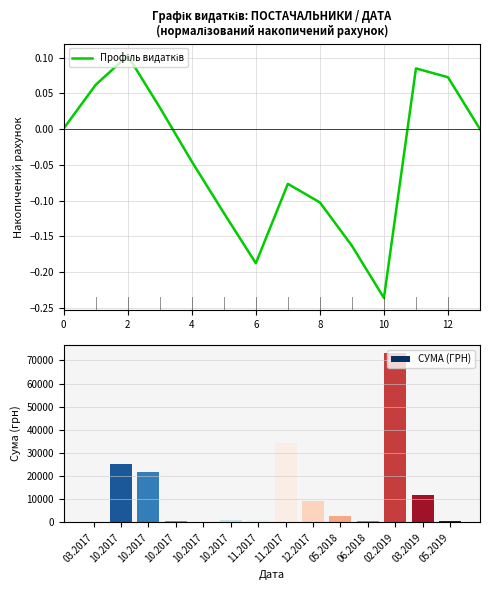

Rank the series by their maximum value, from lowest to highest.

Профіль видатків, СУМА (ГРН)